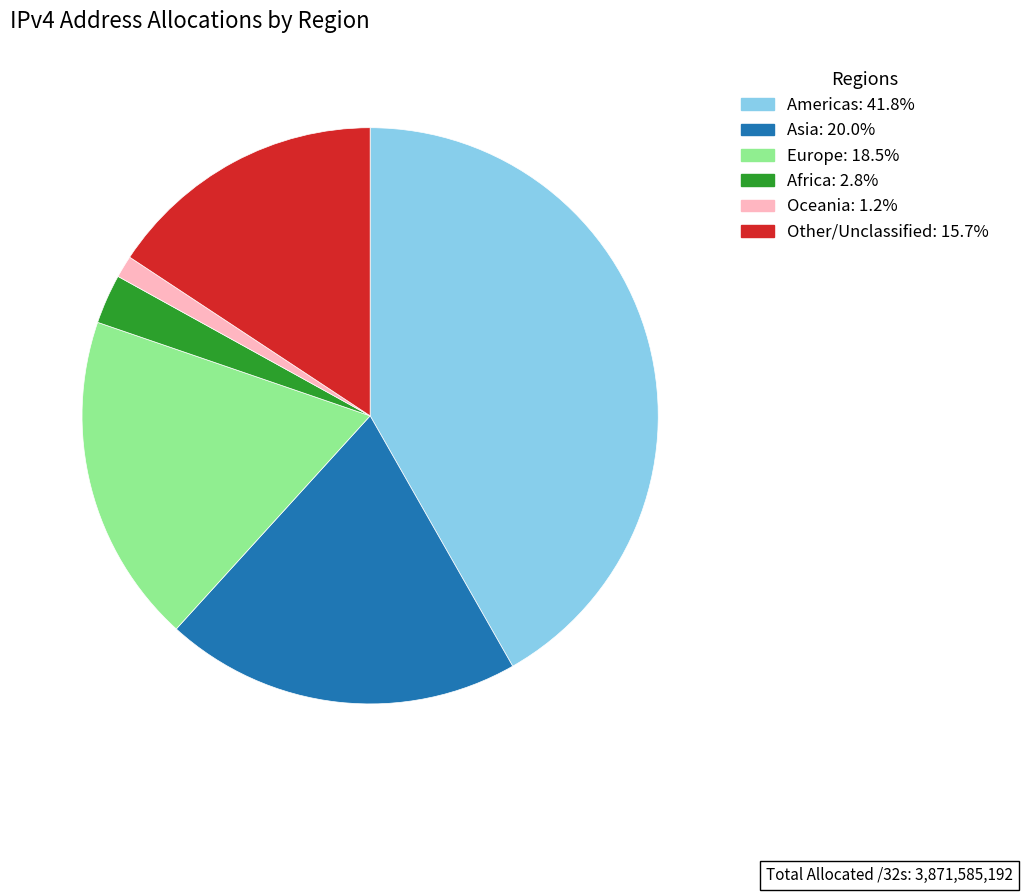

Is the sum of Other/Unclassified and Asia greater than half?

No